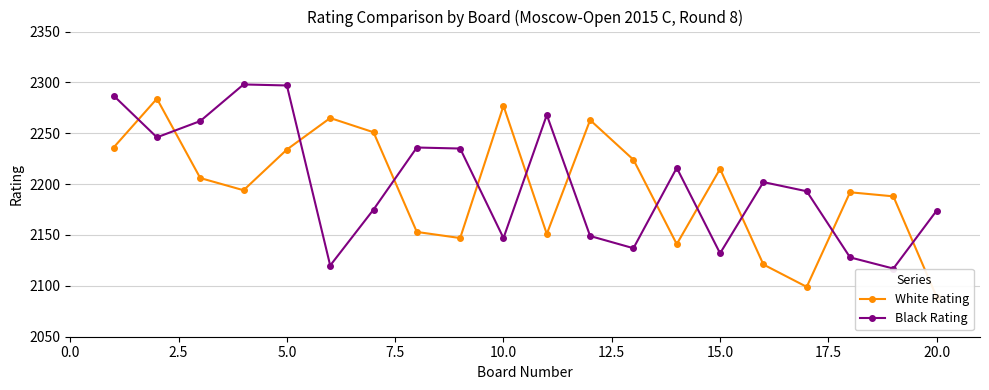

How many times do Black Rating and White Rating cross each other?

12